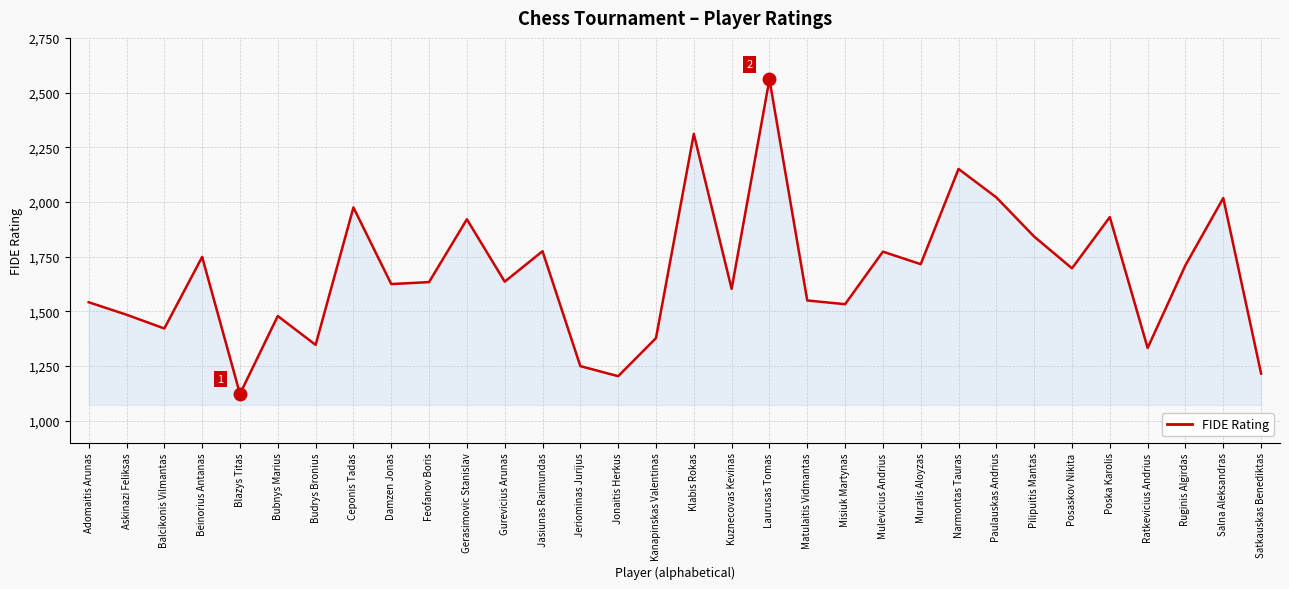

Does the chart have visible grid lines?

Yes